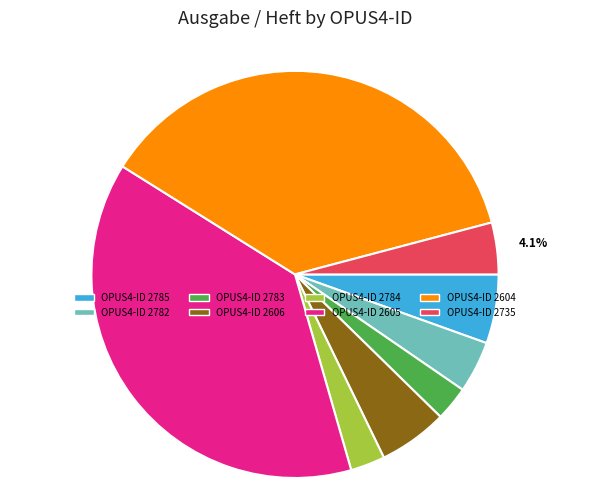

Which has a higher value, OPUS4-ID 2735 or OPUS4-ID 2604?

OPUS4-ID 2604